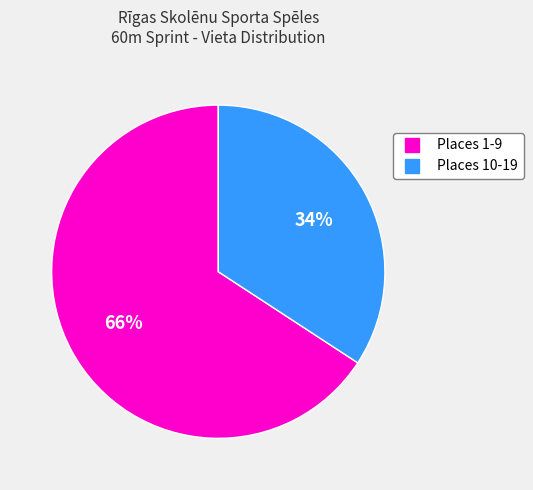

To the nearest percent, what is the difference between the largest and smallest slice percentages?

32%